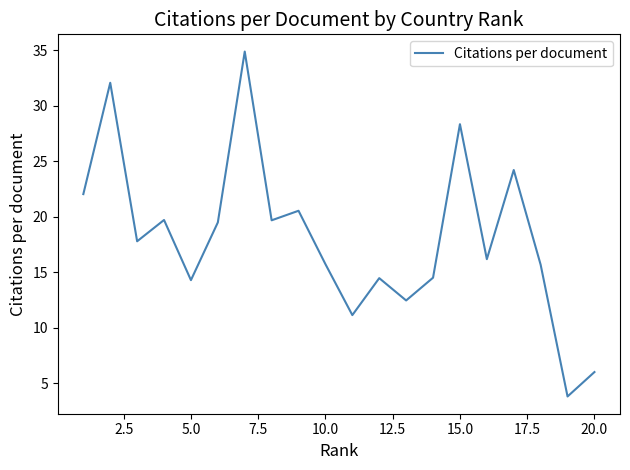

How many interior local valleys (lower than both neighbors) does the data have?

7